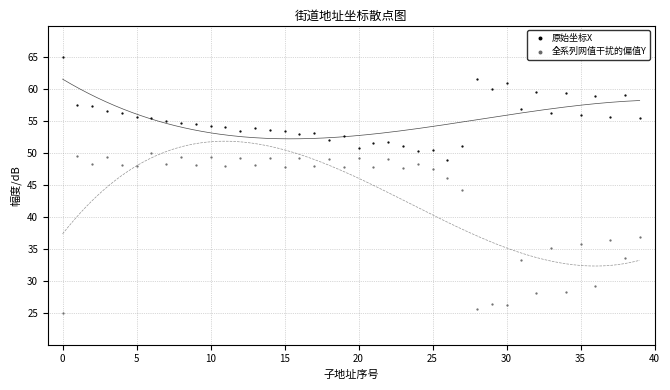

Which series has the widest spread of Y values?

全系列网值干扰的偏值Y